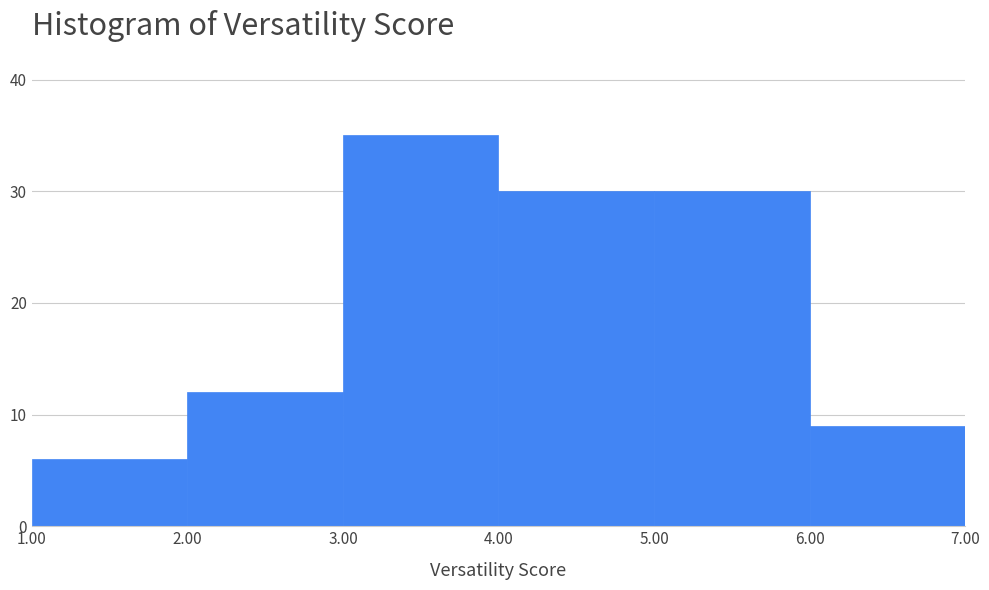

Reading left to right, list every bar in this chart as the range it spans on the x-axis followed by its height. The values are not printed on the chart, so give them approximately, as read against the axis.

1.00 to 2.00: 6
2.00 to 3.00: 12
3.00 to 4.00: 35
4.00 to 5.00: 30
5.00 to 6.00: 30
6.00 to 7.00: 9